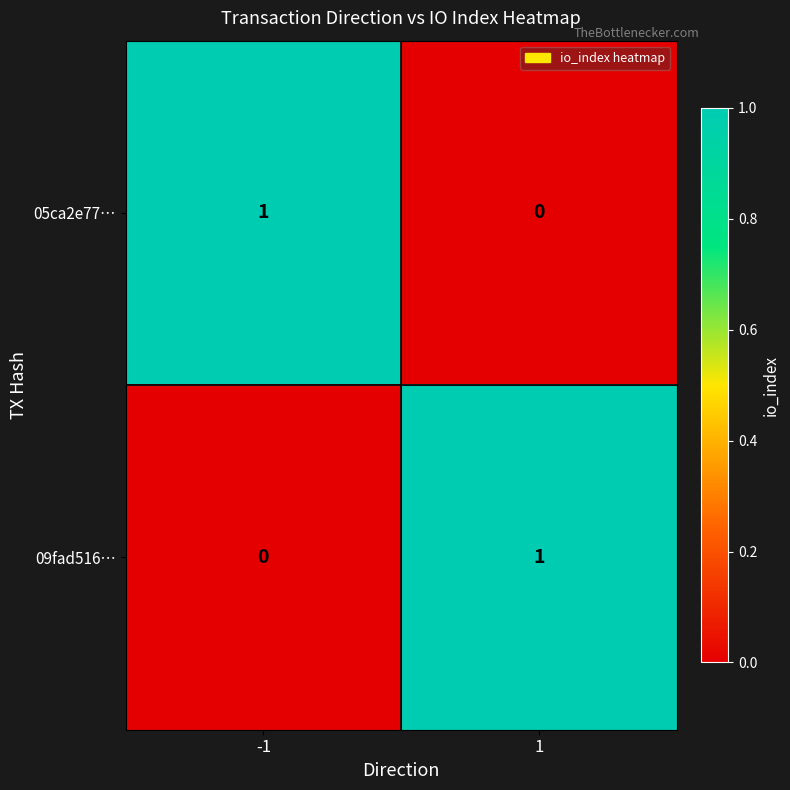

The value of 09fad516… at 1 is 1. True or false?

True